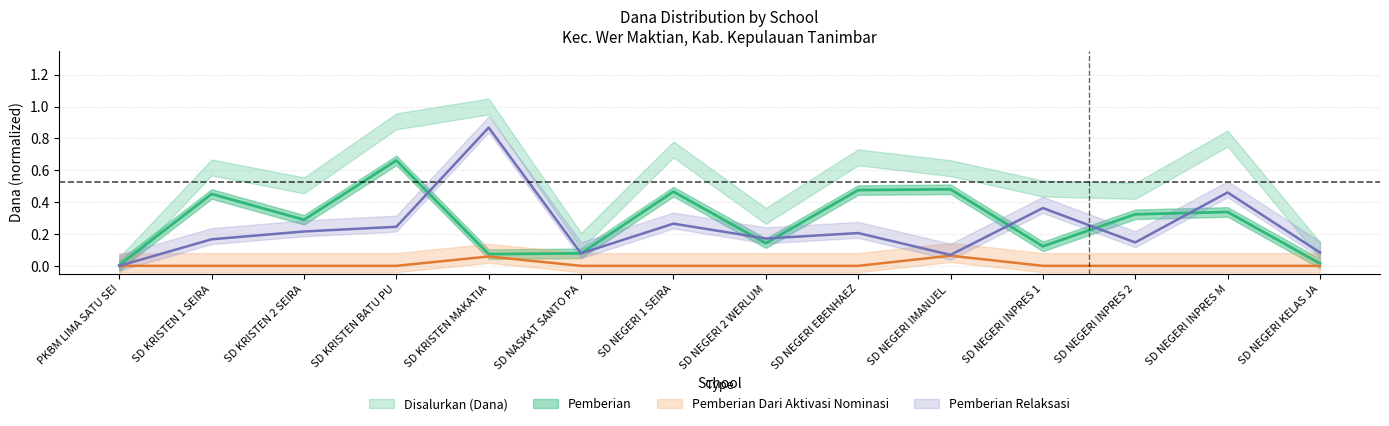

Does the chart have visible grid lines?

Yes